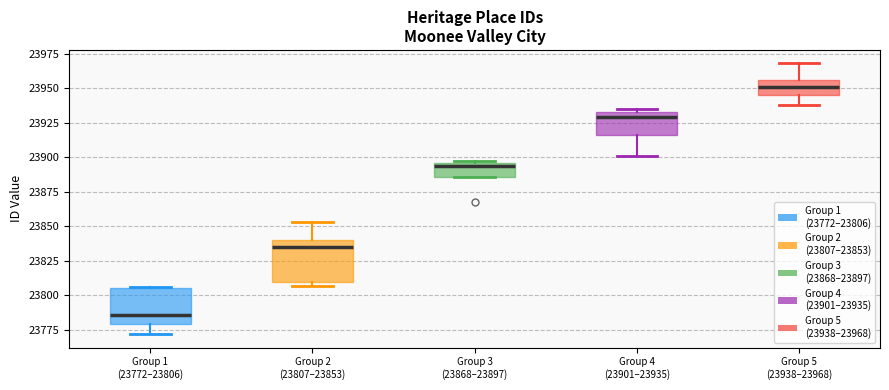

Reading left to right, transcribe this box plot: for each box, give where its median line is, the range the box spans, and where its two whiskers end, as read against the y-axis. The values are not printed on the chart, so give them approximately, as read against the axis.

Group 1 (23772–23806): median 23785, box 23780 to 23805, whiskers 23770 to 23805
Group 2 (23807–23853): median 23835, box 23810 to 23840, whiskers 23805 to 23855
Group 3 (23868–23897): median 23895 (just below the box's upper edge), box 23885 to 23895, whiskers 23885 to 23895
Group 4 (23901–23935): median 23930, box 23915 to 23935, whiskers 23900 to 23935 (just above the box's upper edge)
Group 5 (23938–23968): median 23950, box 23945 to 23955, whiskers 23940 to 23970